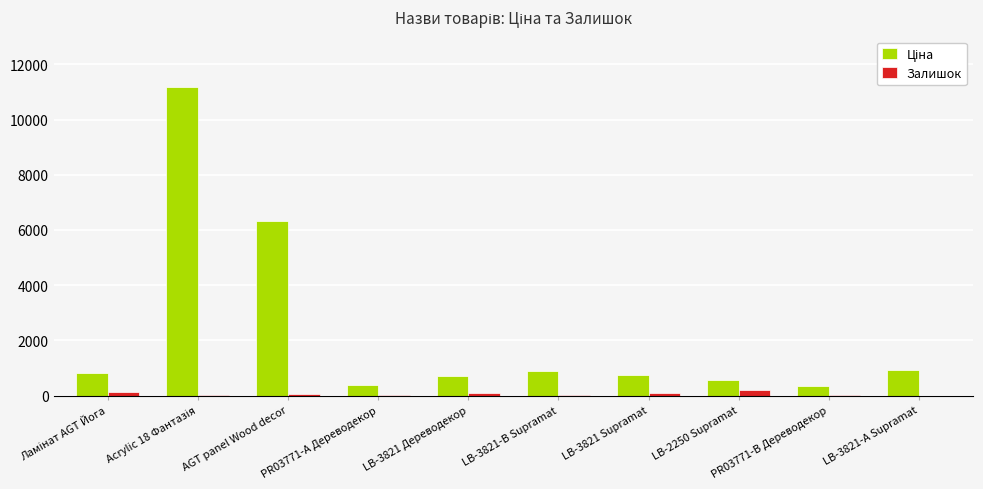

Are the bars horizontal?

No